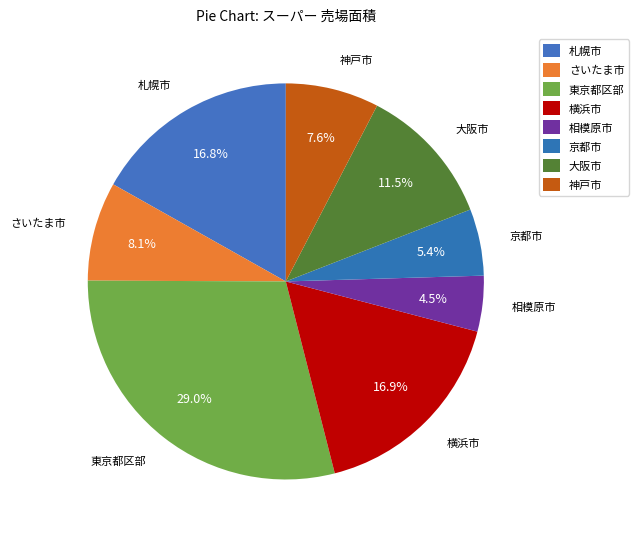

Rank the categories by value from highest to lowest.

東京都区部, 横浜市, 札幌市, 大阪市, さいたま市, 神戸市, 京都市, 相模原市